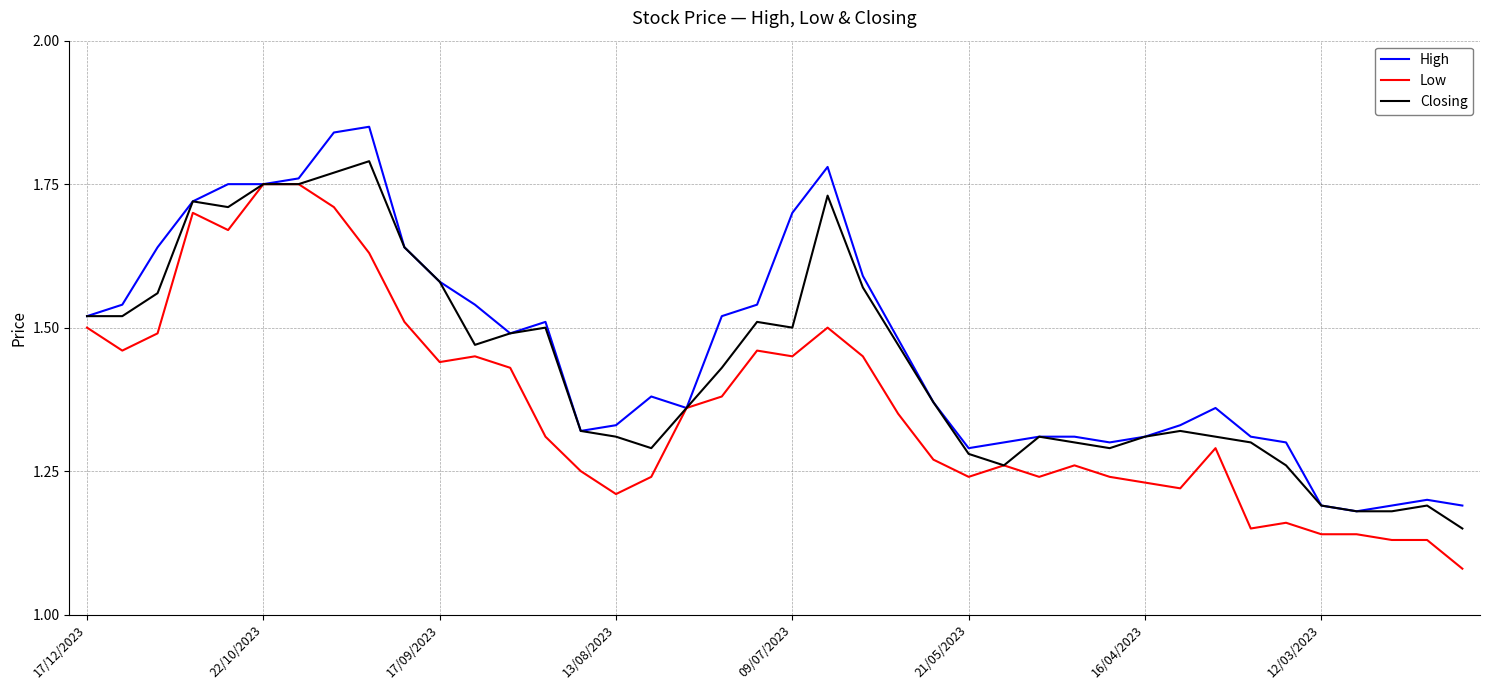

True or false: Closing has more than 2 points higher than both neighbors.

True